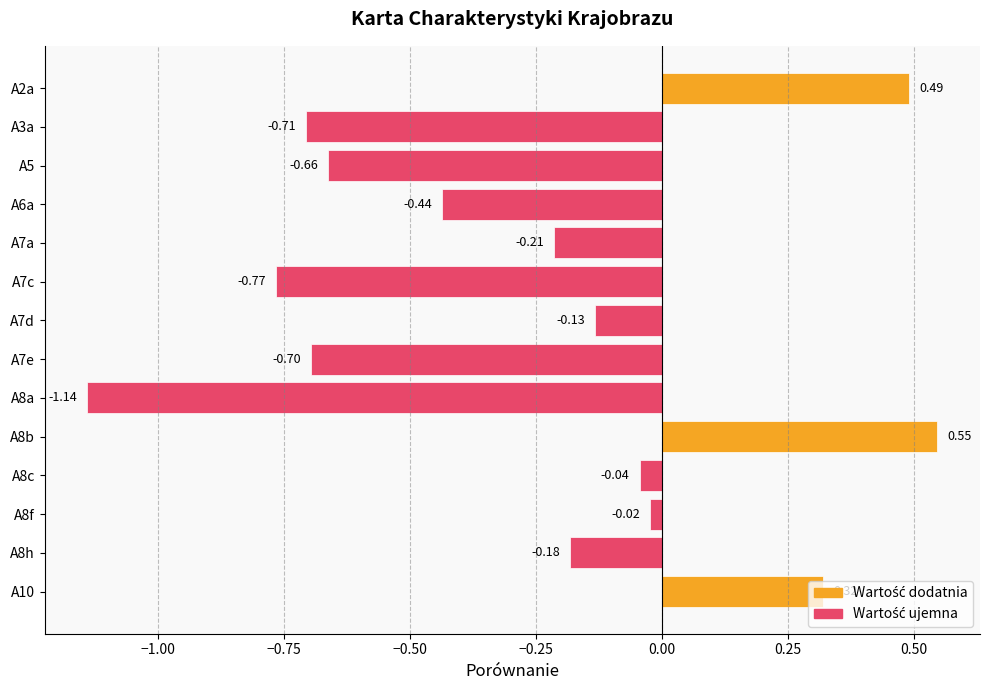

Which has a higher value, A8c or A2a?

A2a